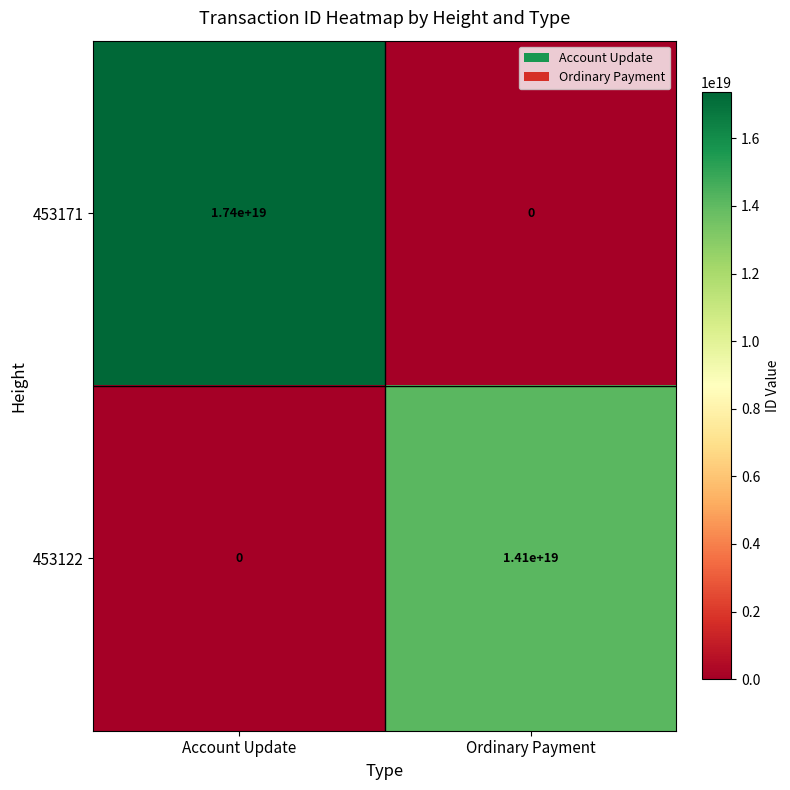

List the series in order of their overall mean, lowest first.

453122, 453171